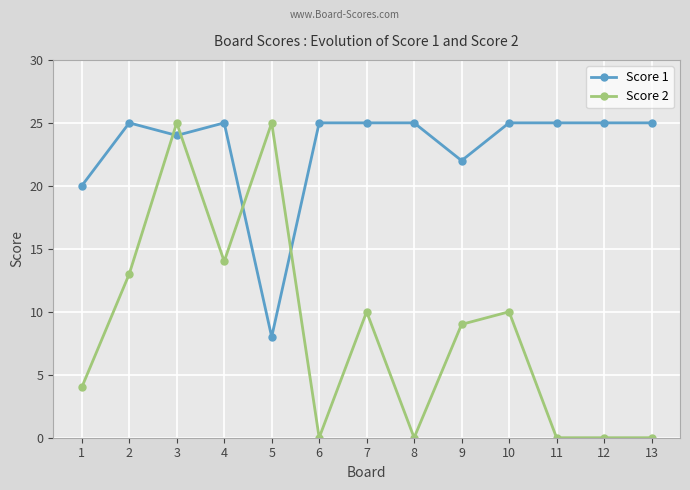

Rank the series at 11 from lowest to highest value.

Score 2, Score 1